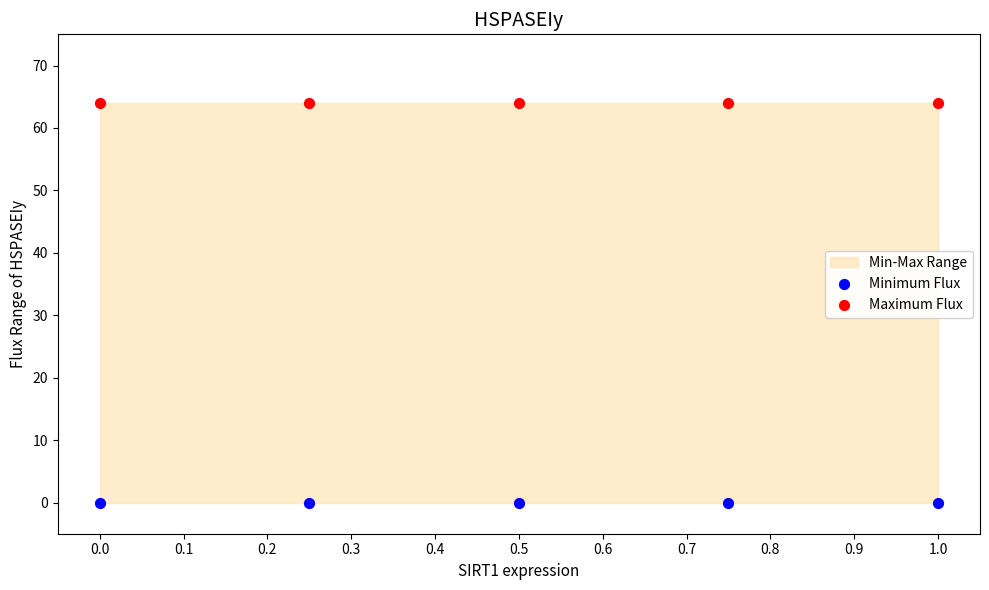

Which series reaches the minimum Y coordinate?

Minimum Flux